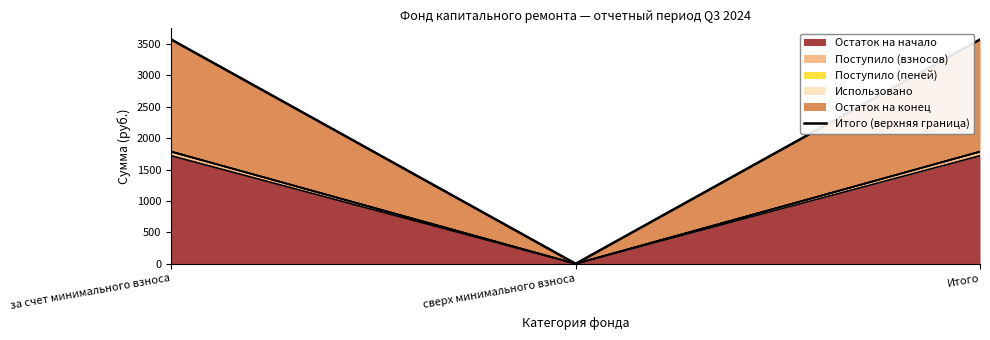

The value at Итого is 2264.4. True or false?

False